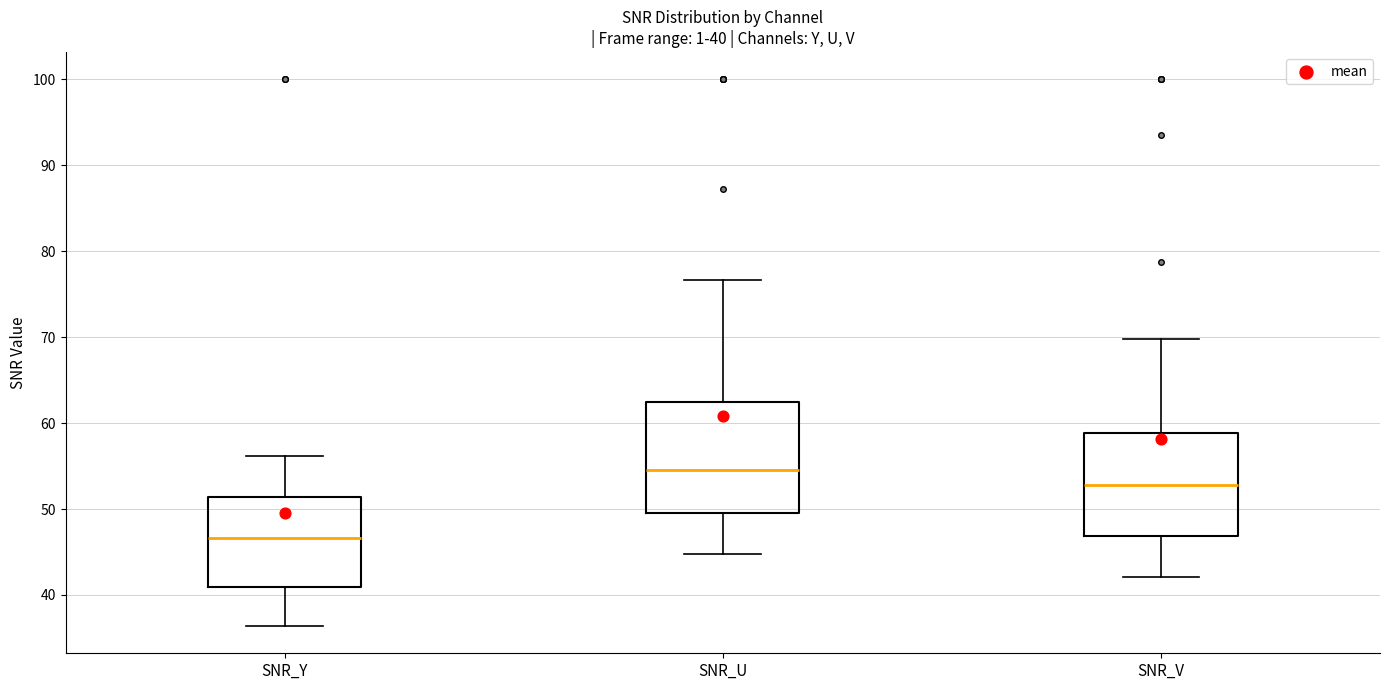

Which box's median line is the lowest?

SNR_Y